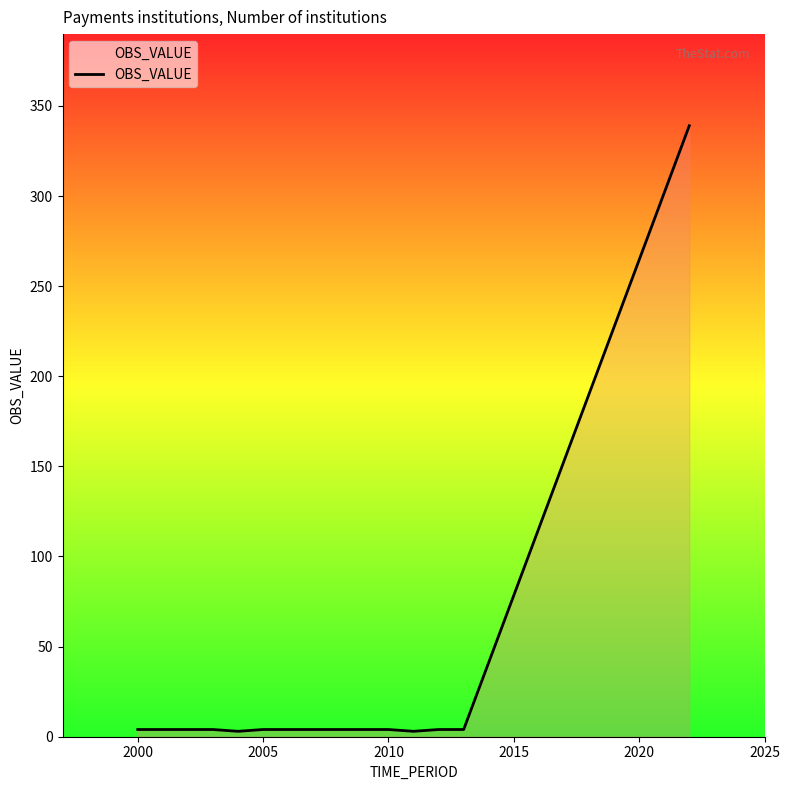

What is the difference between the maximum and minimum values?

336